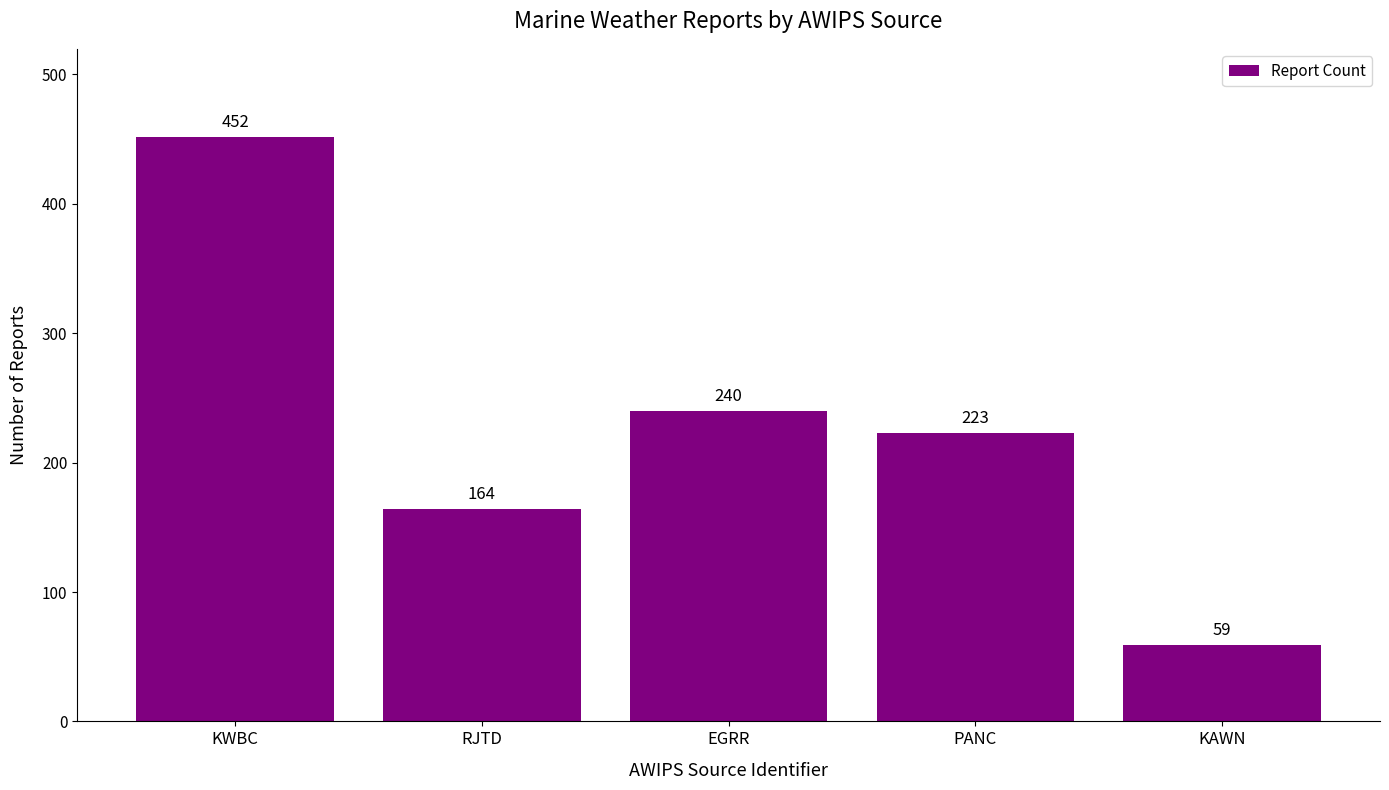

What value does the data have at KWBC, to the nearest 50?

450